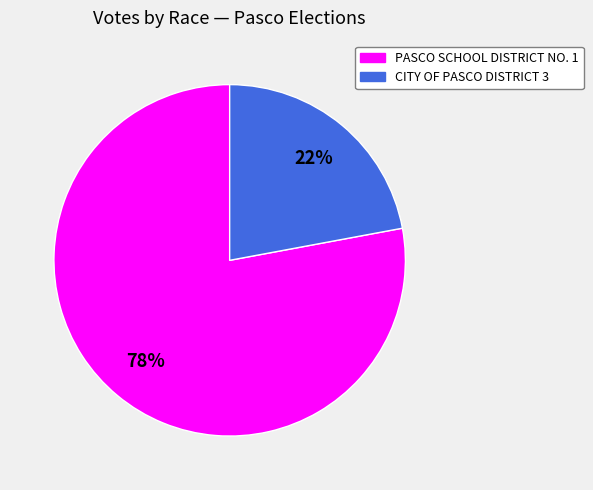

Is there any slice that represents more than half of the pie?

Yes